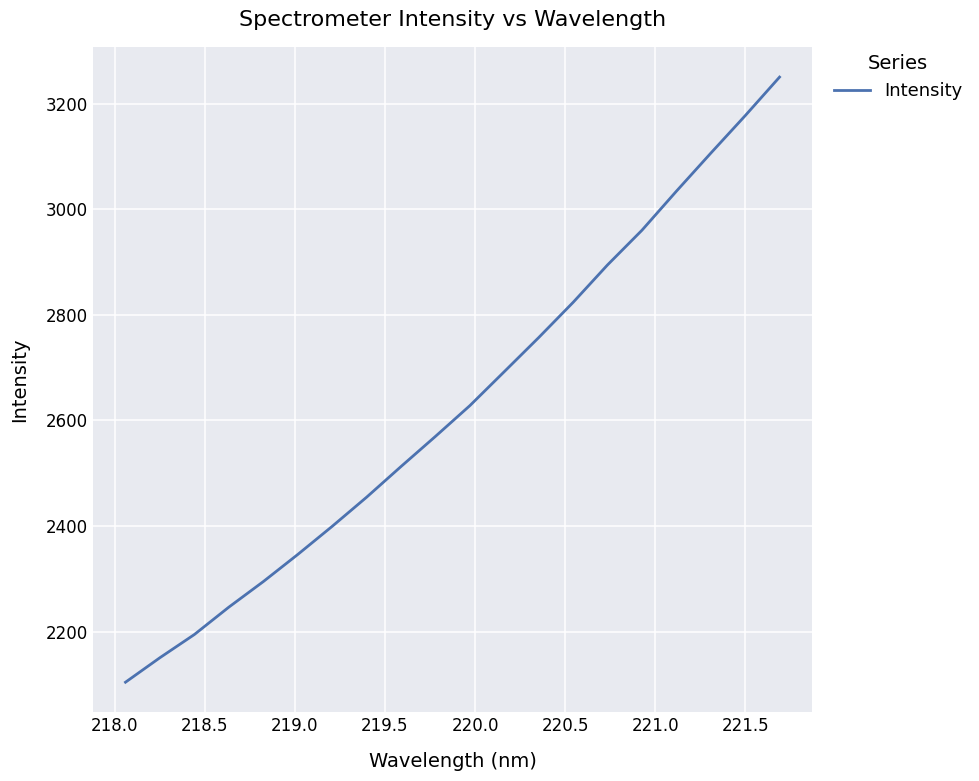

What is the difference between the maximum and minimum values?

1146.4